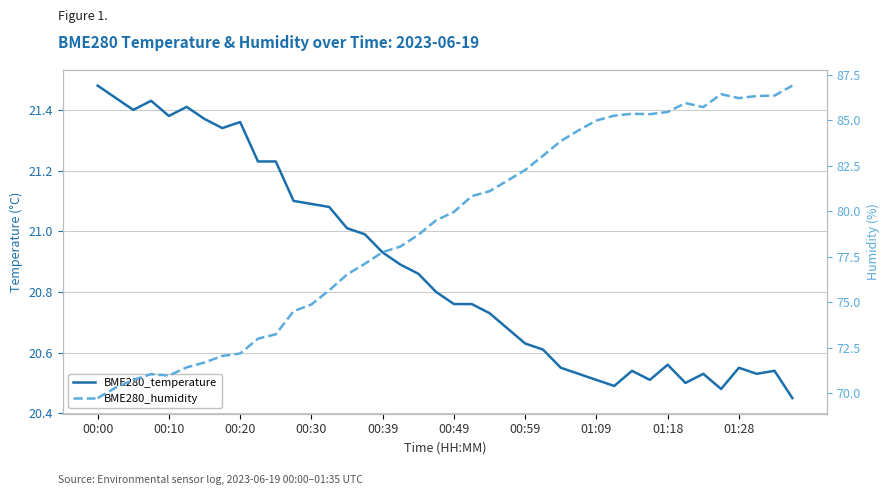

The value of BME280_temperature at 33 is 9.4. True or false?

False